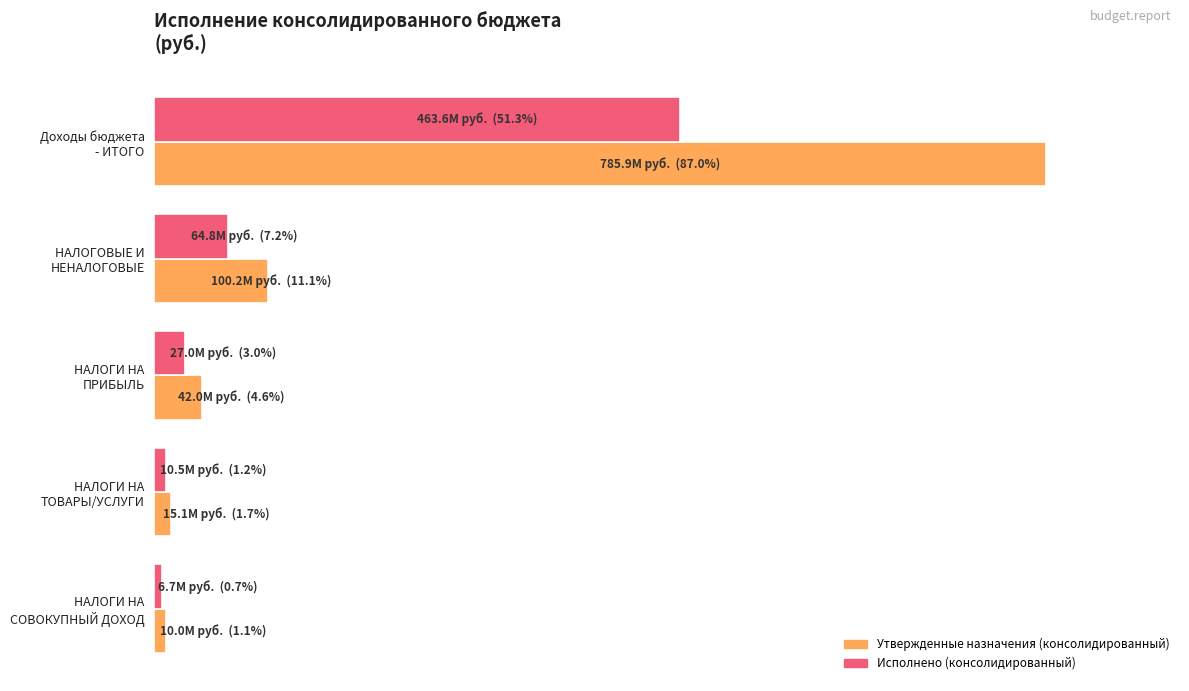

What are all the series names shown in the legend?

Утвержденные назначения (консолидированный), Исполнено (консолидированный)